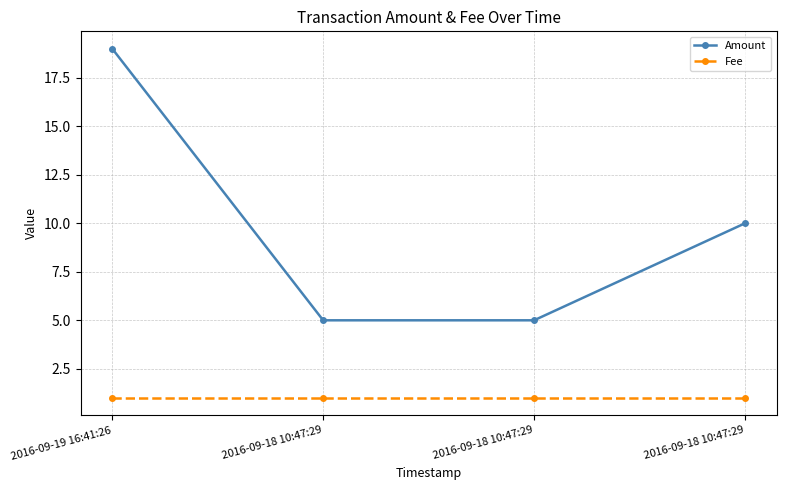

How many data points does each series have?

4